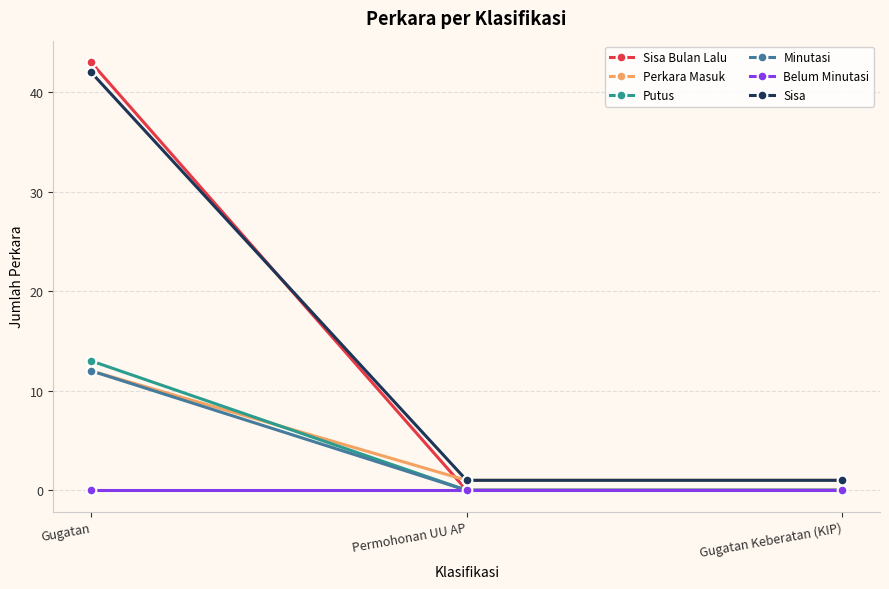

Which series changed the most between Gugatan and Permohonan UU AP?

Sisa Bulan Lalu